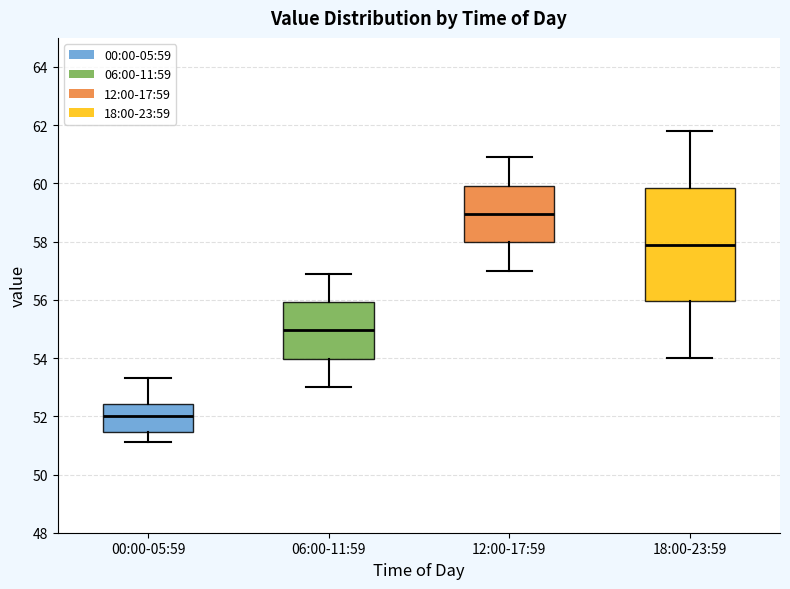

Reading left to right, read every box against the y-axis: the position of its median line, the range the box covers, and the ends of its whiskers. The values are not printed on the chart, so give them approximately, as read against the axis.

00:00-05:59: median 52.0, box 51.4 to 52.4, whiskers 51.2 to 53.4
06:00-11:59: median 55.0, box 54.0 to 56.0, whiskers 53.0 to 57.0
12:00-17:59: median 59.0, box 58.0 to 60.0, whiskers 57.0 to 61.0
18:00-23:59: median 58.0, box 56.0 to 59.8, whiskers 54.0 to 61.8